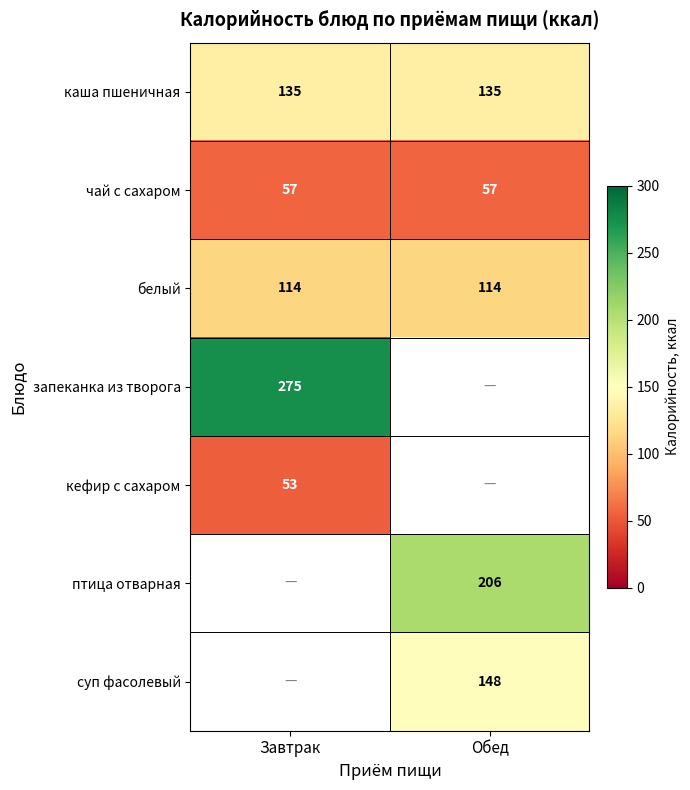

What is the greatest value displayed?

275.0